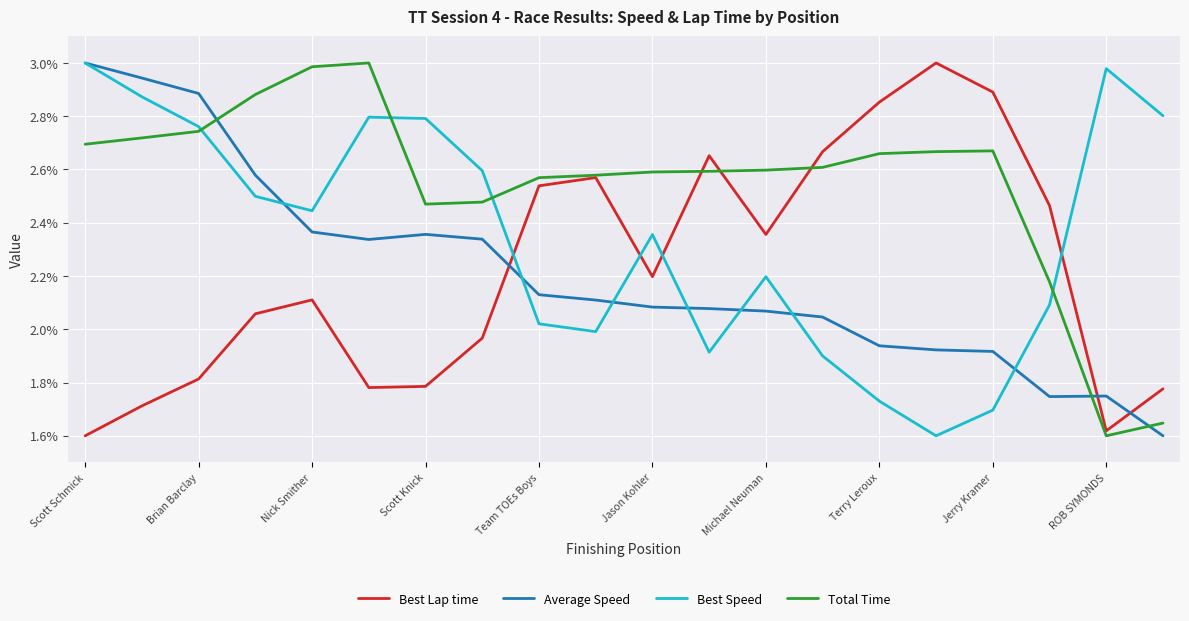

Which series has the largest total across all categories?

Total Time